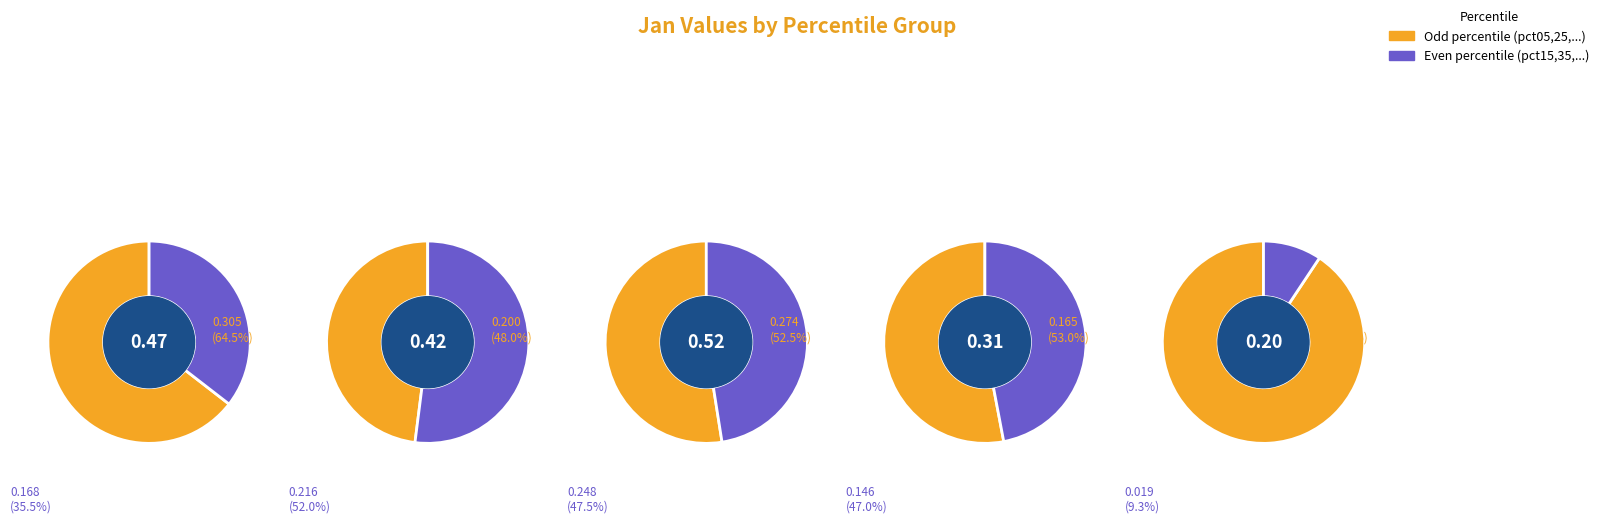

Between pct85 and pct15, which is larger?

pct85